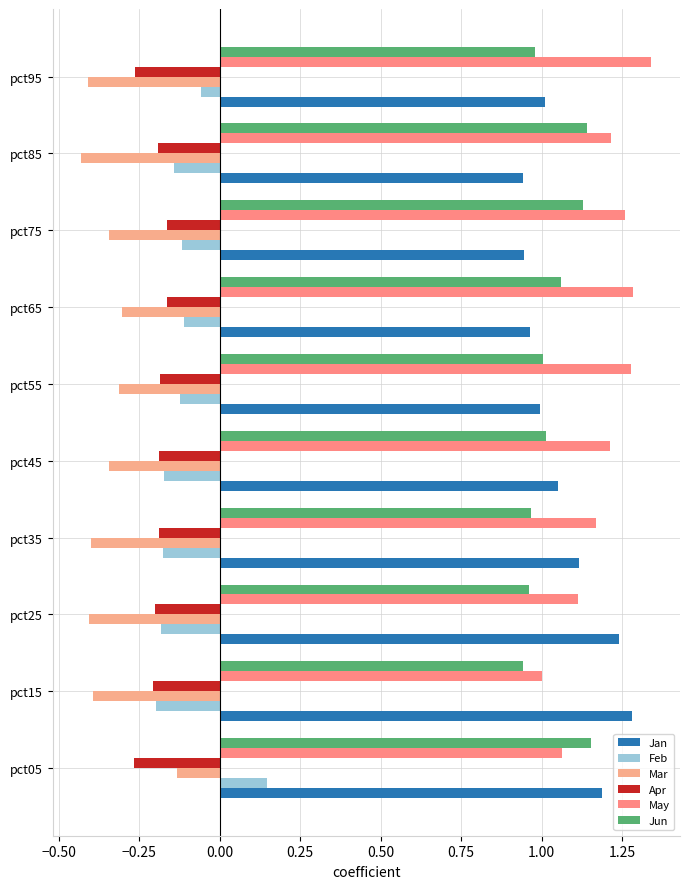

Count the number of categories in the chart.

10